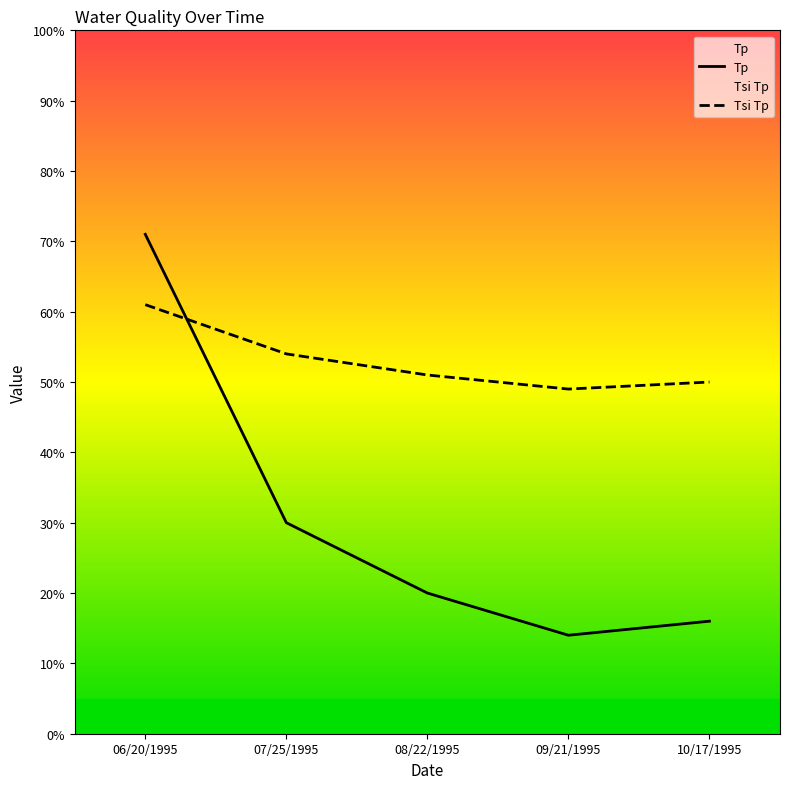

What is the value of the Tp point at the 5th from the left?

16